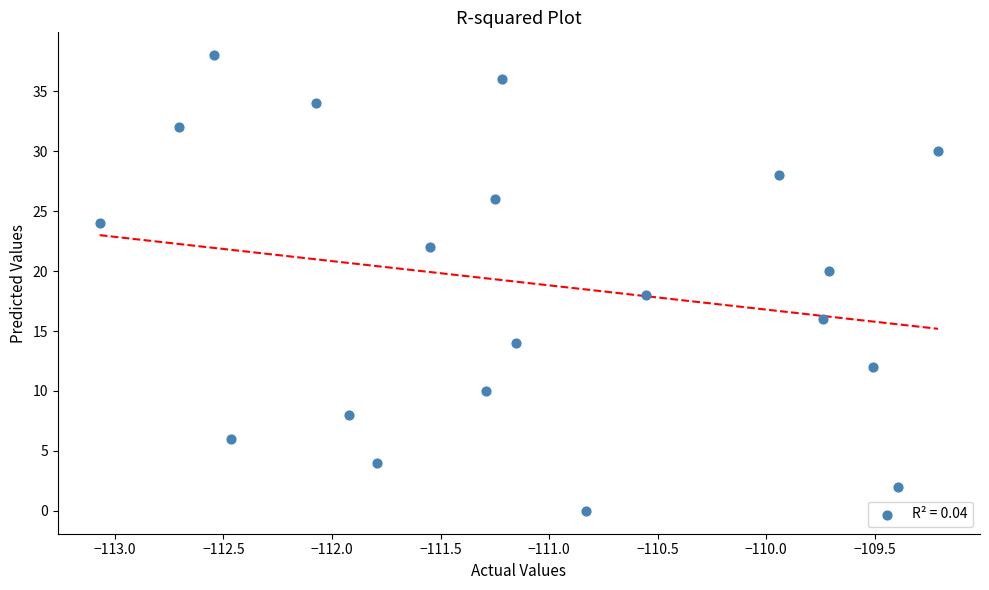

What is the range of Y values (max minus min)?

38